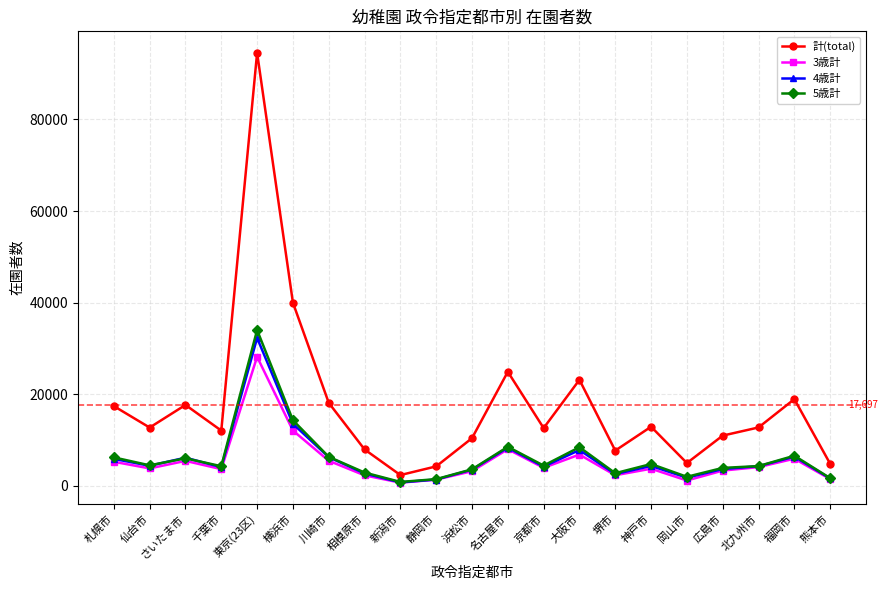

How many values in the 計(total) series are below 12749?

10